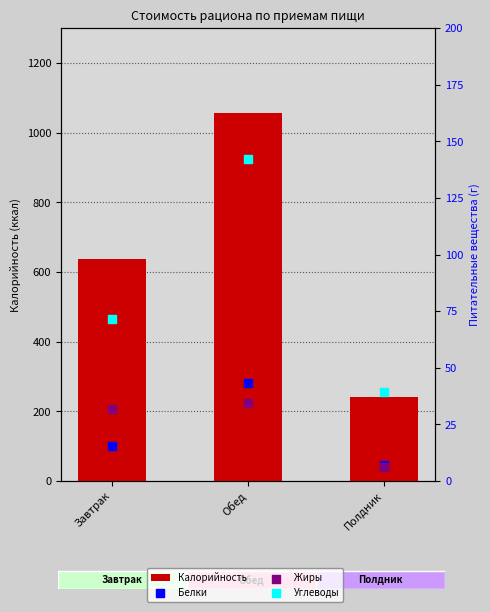

Which series has the largest Y range (max minus min)?

Калорийность